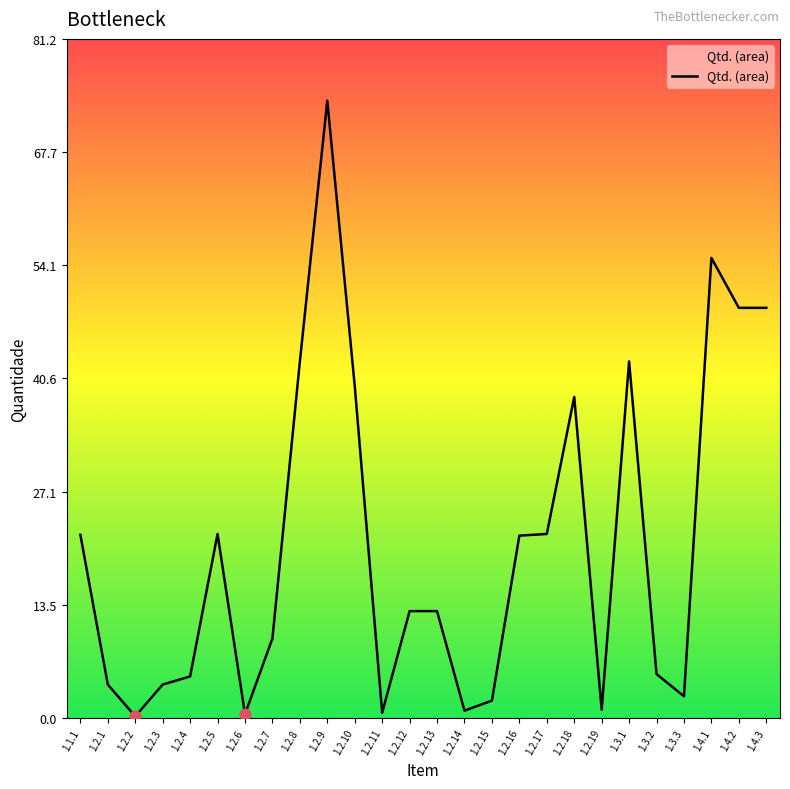

What is the change in value from 1.2.6 to 1.2.14?

+0.4